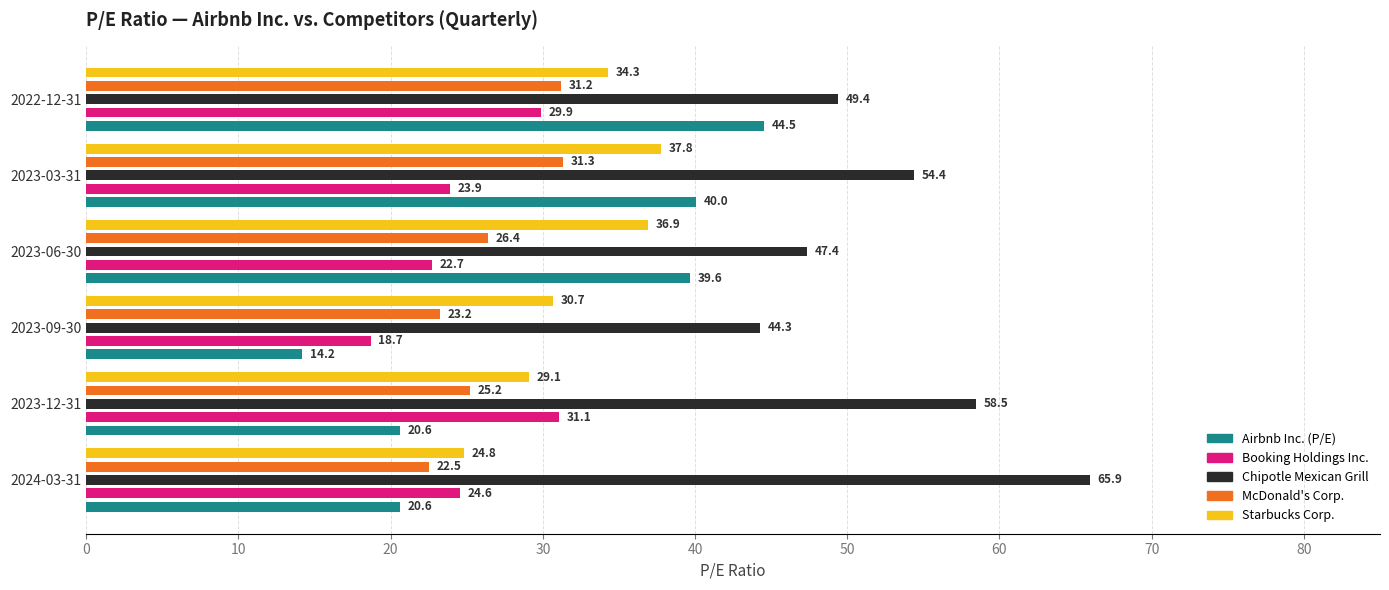

Which category has the highest value in the McDonald's Corp. series?

2023-03-31